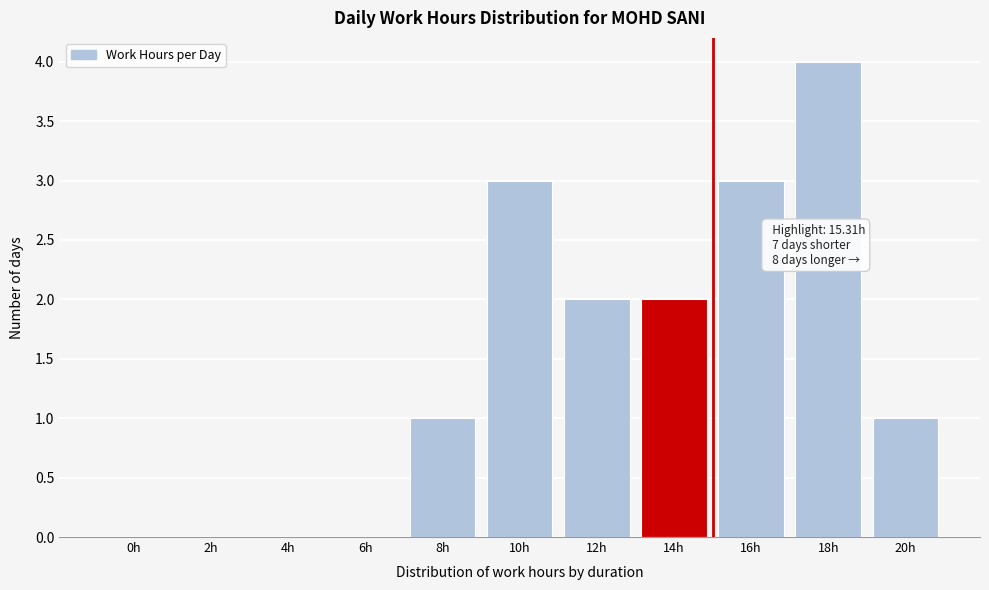

Reading left to right, list all the values displayed in this chart.

0h=0	2h=0	4h=0	6h=0	8h=1	10h=3	12h=2	14h=2	16h=3	18h=4	20h=1